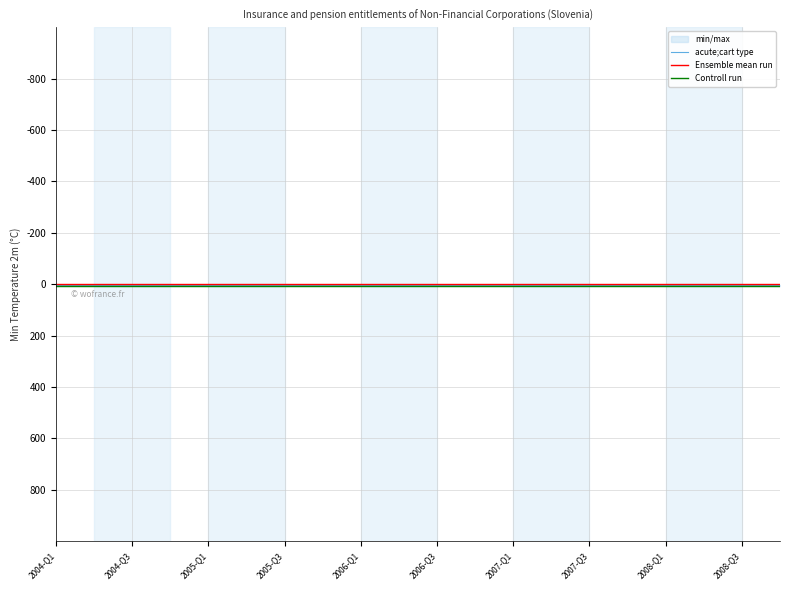

Which series has the largest total across all categories?

Controll run